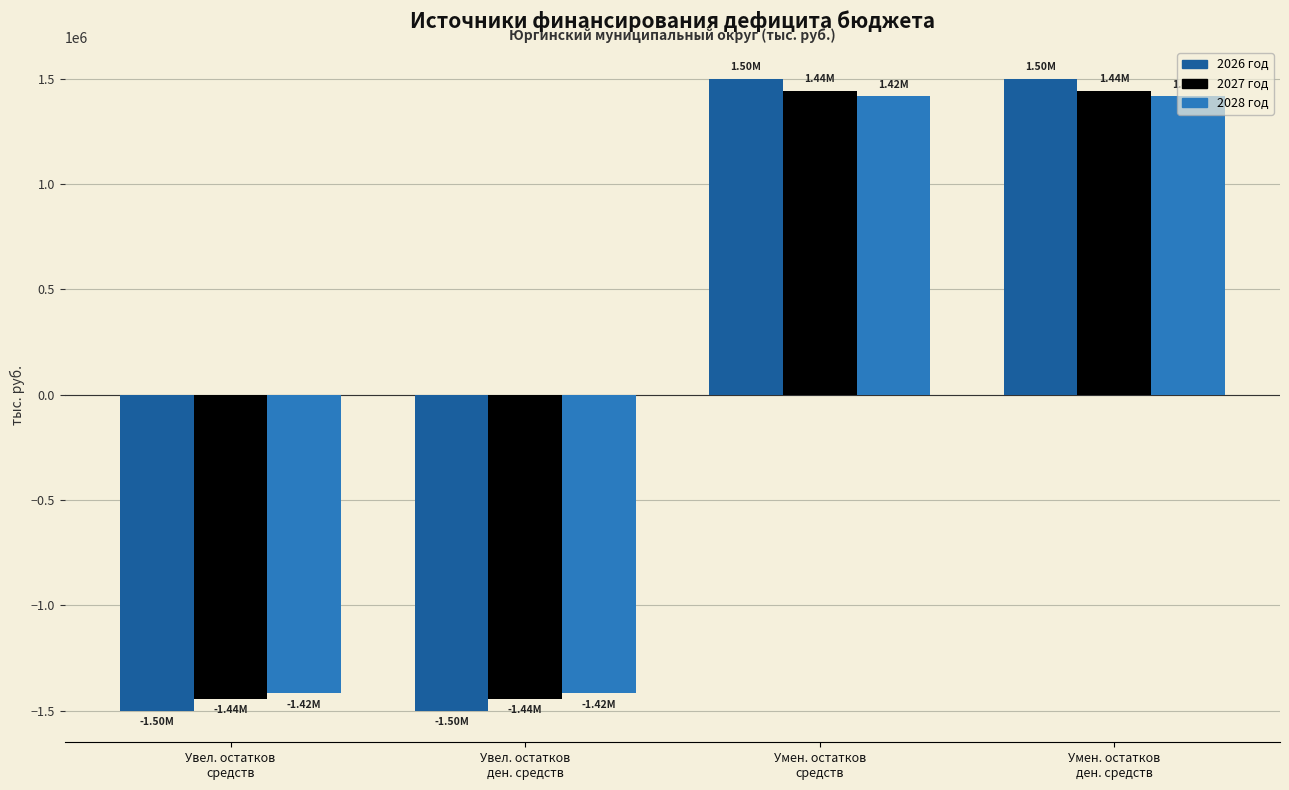

Reading left to right, what are all the values shown in this chart?

2026 год: -1499062.4	-1499062.4	1499062.4	1499062.4
2027 год: -1442690.2	-1442690.2	1442690.2	1442690.2
2028 год: -1417122.1	-1417122.1	1417122.1	1417122.1